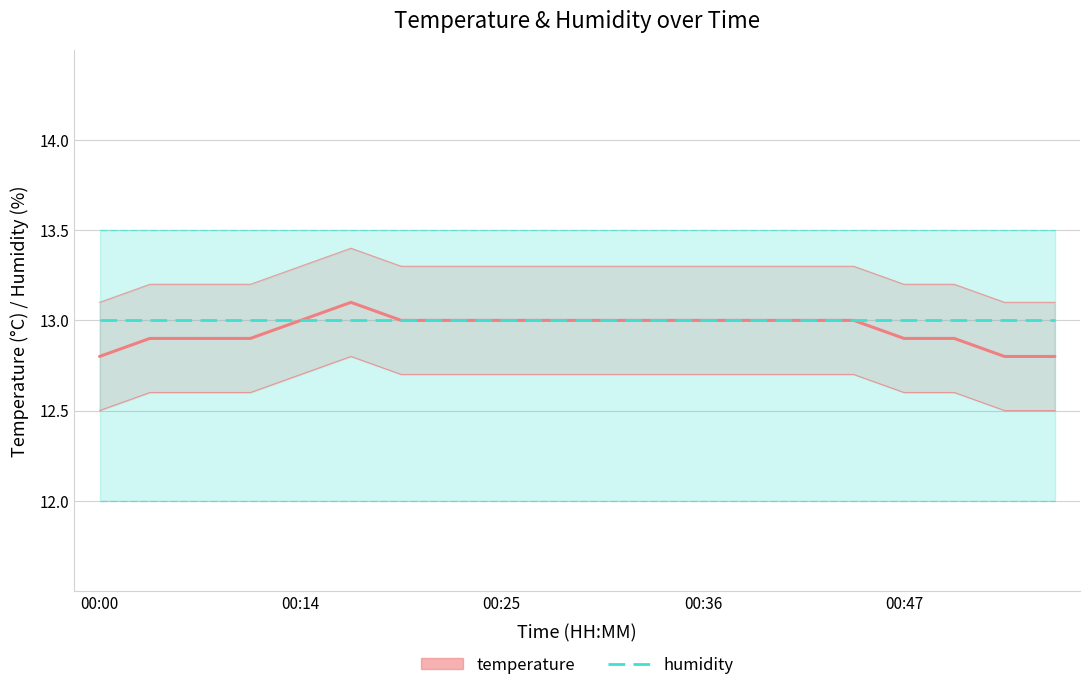

Is it true that temperature equals 13.0 at 7?

True